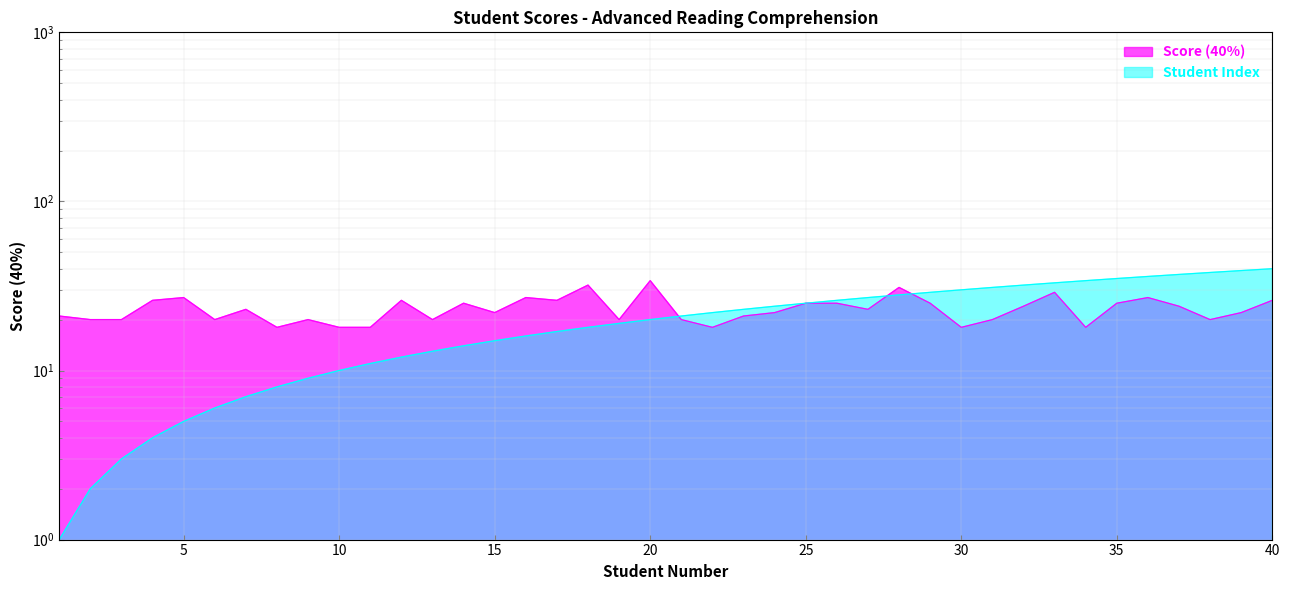

What is the maximum value for Student Index?

40